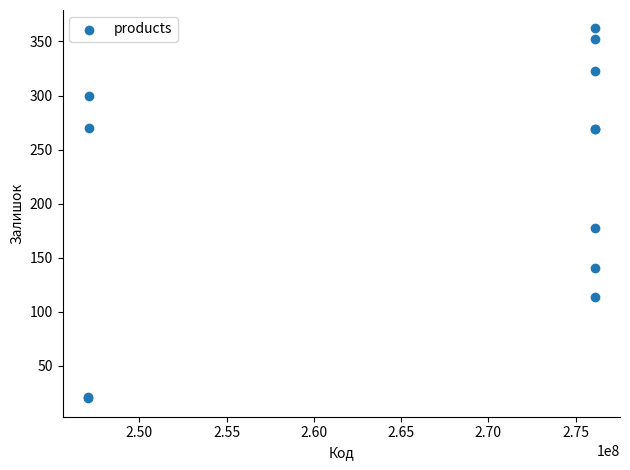

What Y value in the scatter plot is closest to 191?

177